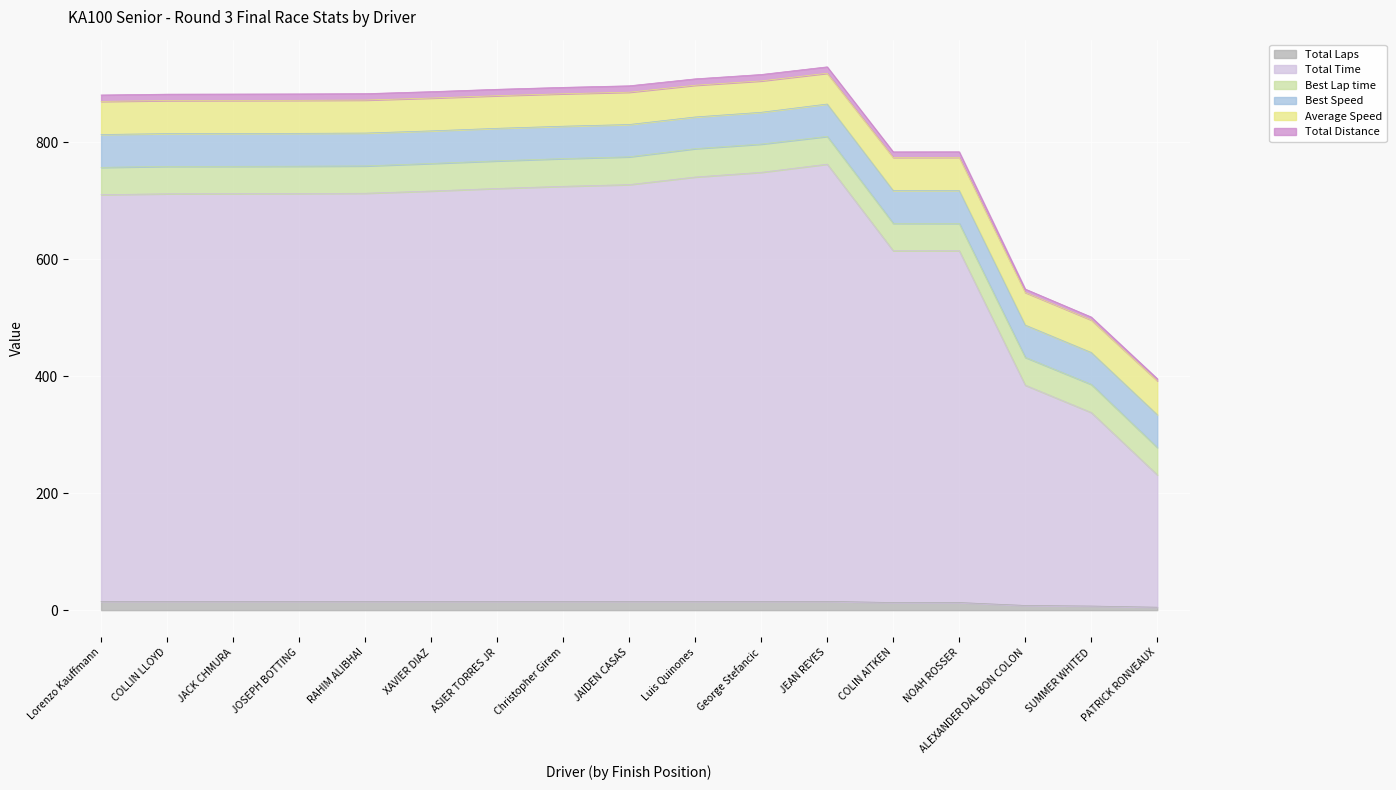

Where is Total Time nearest to the value 497?

ALEXANDER DAL BON COLON